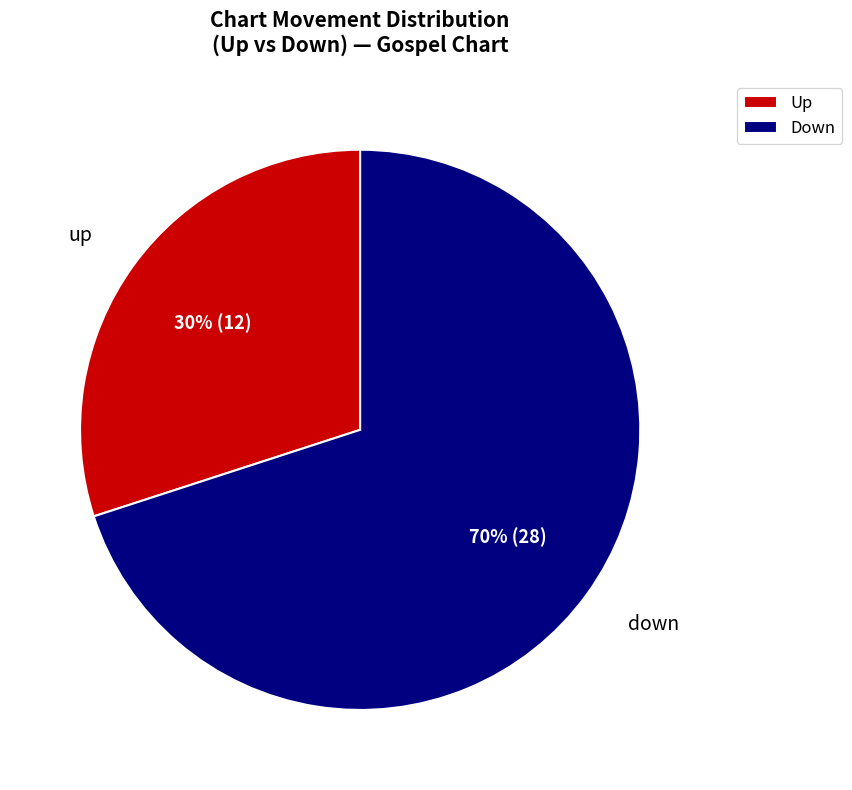

Which has a higher value, up or down?

down